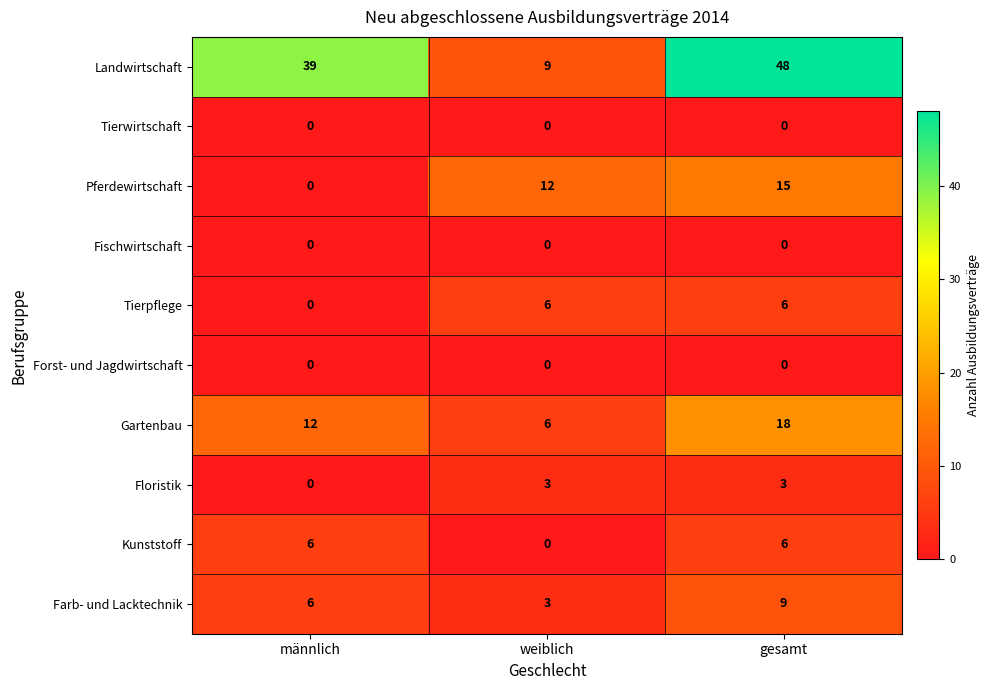

At how many categories does at least one series exceed 32?

2